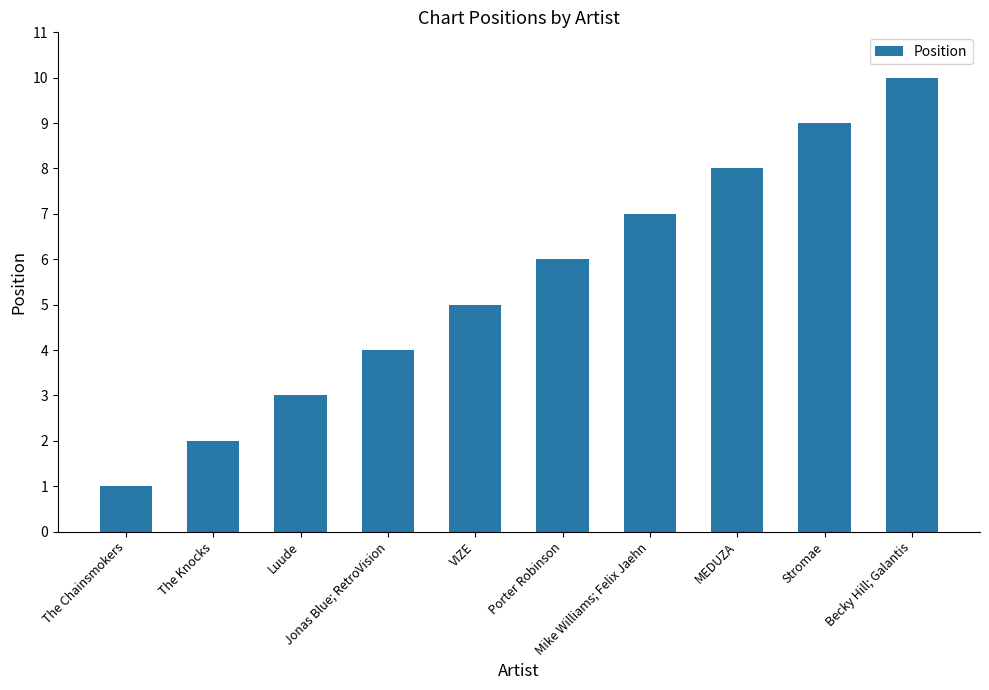

List the labels in order of value, smallest first.

The Chainsmokers, The Knocks, Luude, Jonas Blue; RetroVision, VIZE, Porter Robinson, Mike Williams; Felix Jaehn, MEDUZA, Stromae, Becky Hill; Galantis